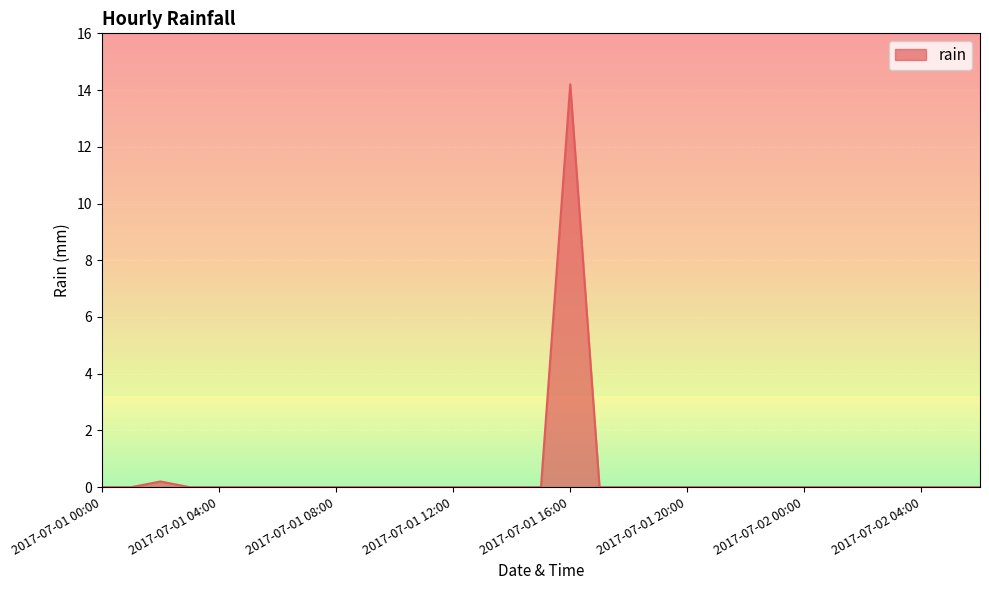

Reading right to left, extract all data points from this chart.

0.0	0.0	0.0	0.0	0.0	0.0	0.0	0.0	0.0	0.0	0.0	0.0	0.0	0.0	14.2	0.0	0.0	0.0	0.0	0.0	0.0	0.0	0.0	0.0	0.0	0.0	0.0	0.0	0.2	0.0	0.0